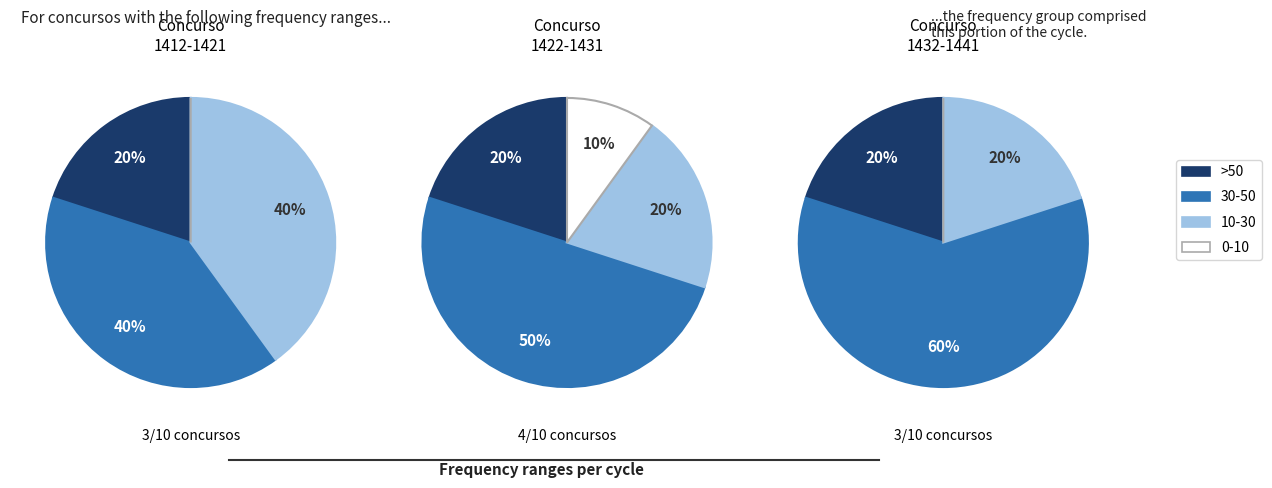

Does any single category account for the majority?

No